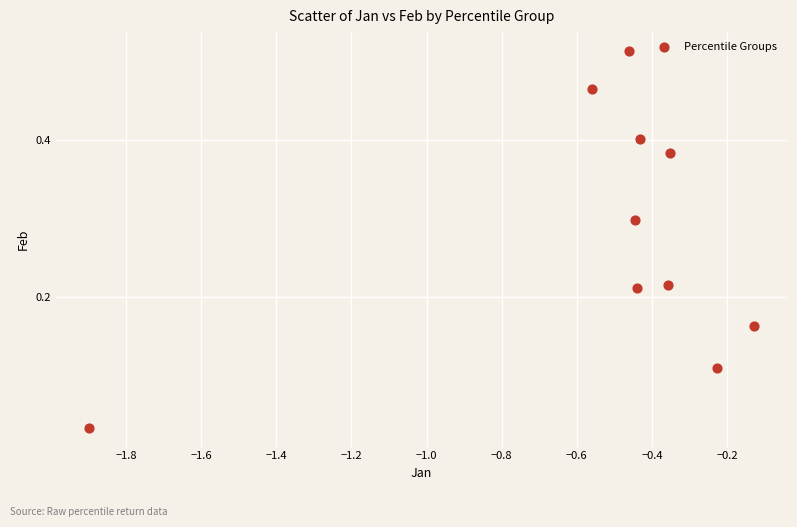

What is the range of X values (max minus min)?

1.8